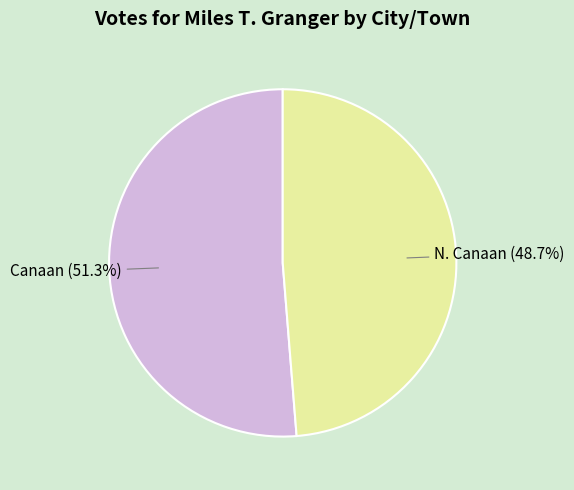

Is there any slice that represents more than half of the pie?

Yes